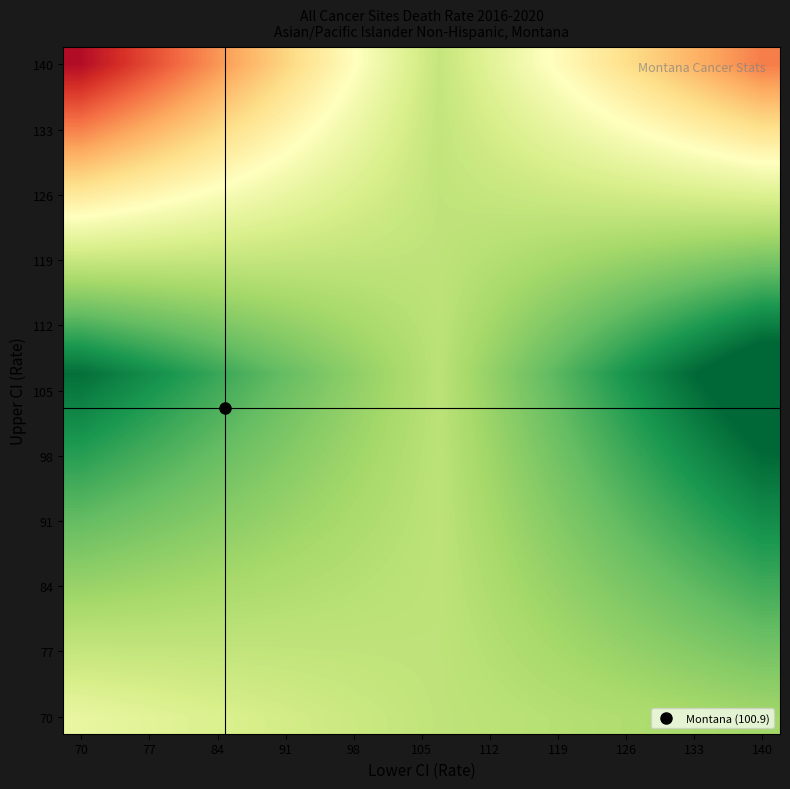

What is the smallest value displayed?

64.1